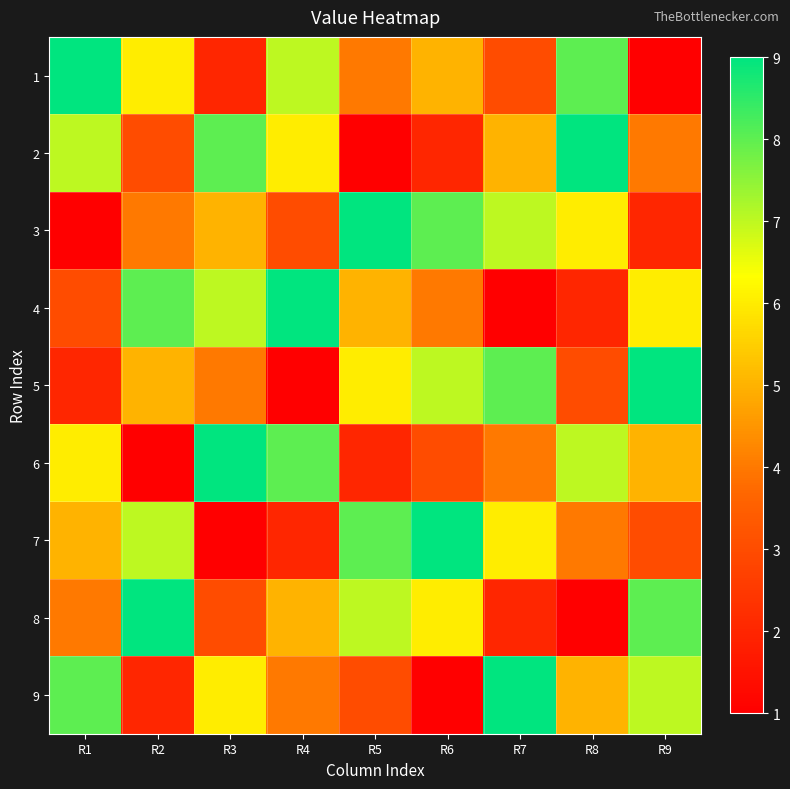

How many series are shown in this chart?

9